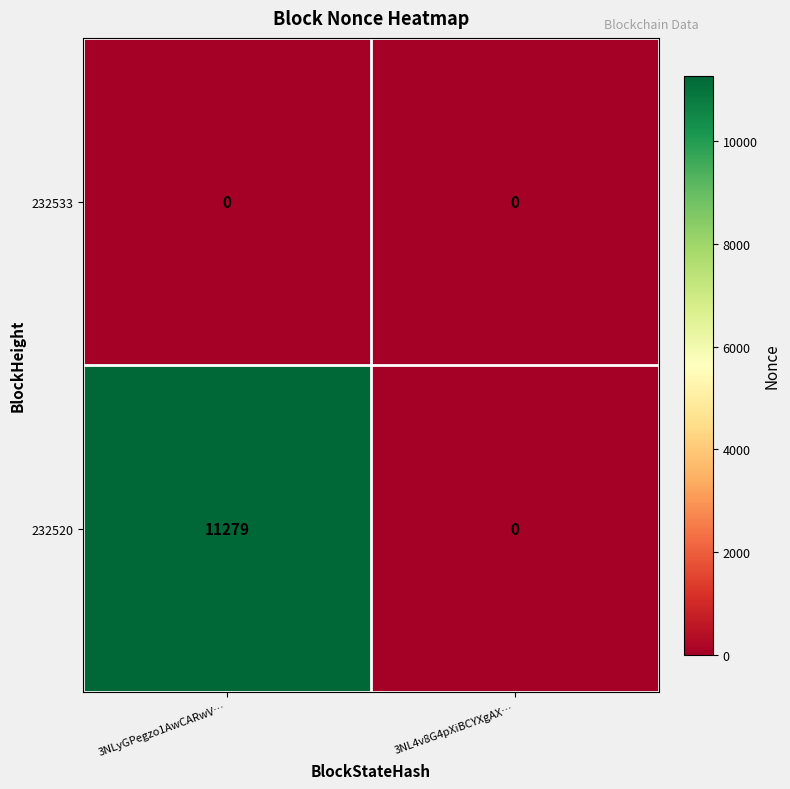

Reading left to right, transcribe all the data shown in this chart.

232533: 0	0
232520: 11279	0